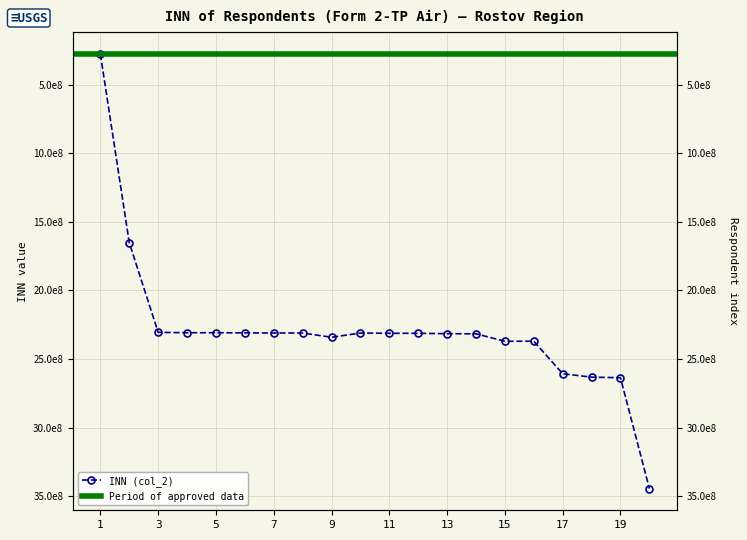

What is the approximate value at 20?

3443923606